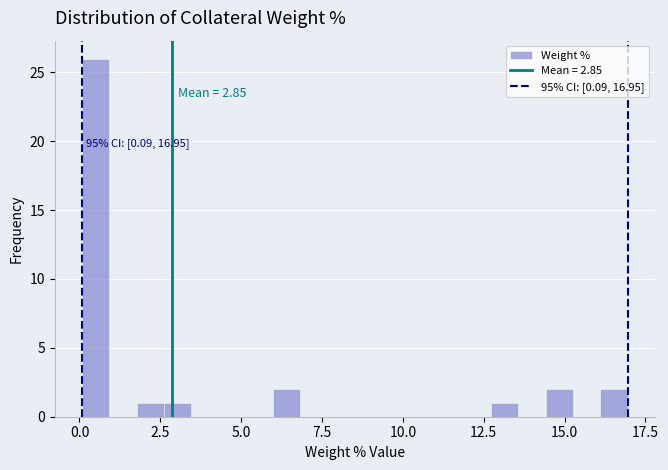

Around what value on the x-axis is the tallest bar? Give the approximate position of its centre, as read against the axis.

0.5